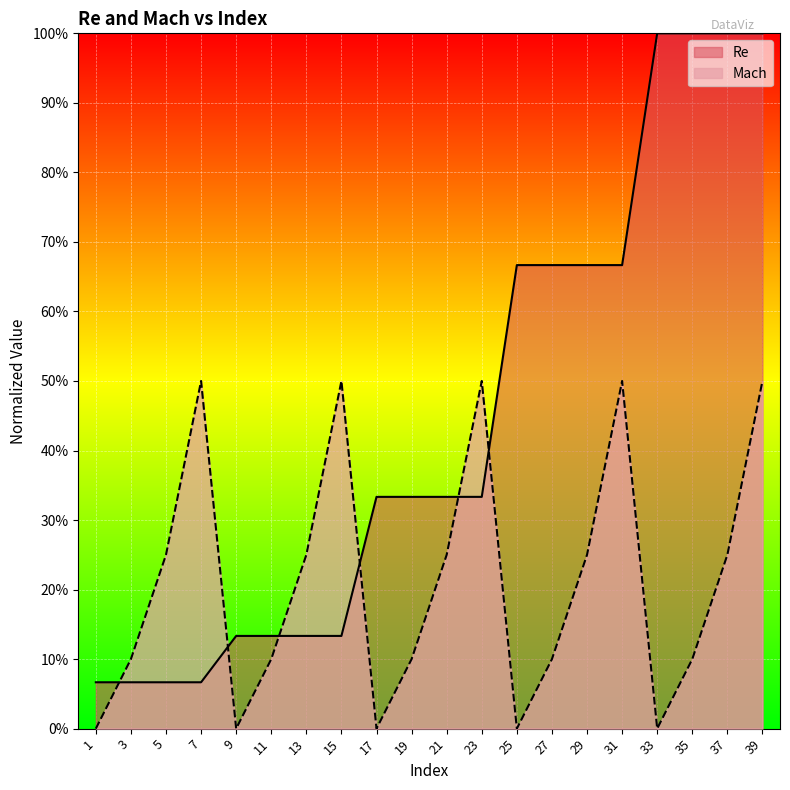

What is the average value of the Re series?

0.4